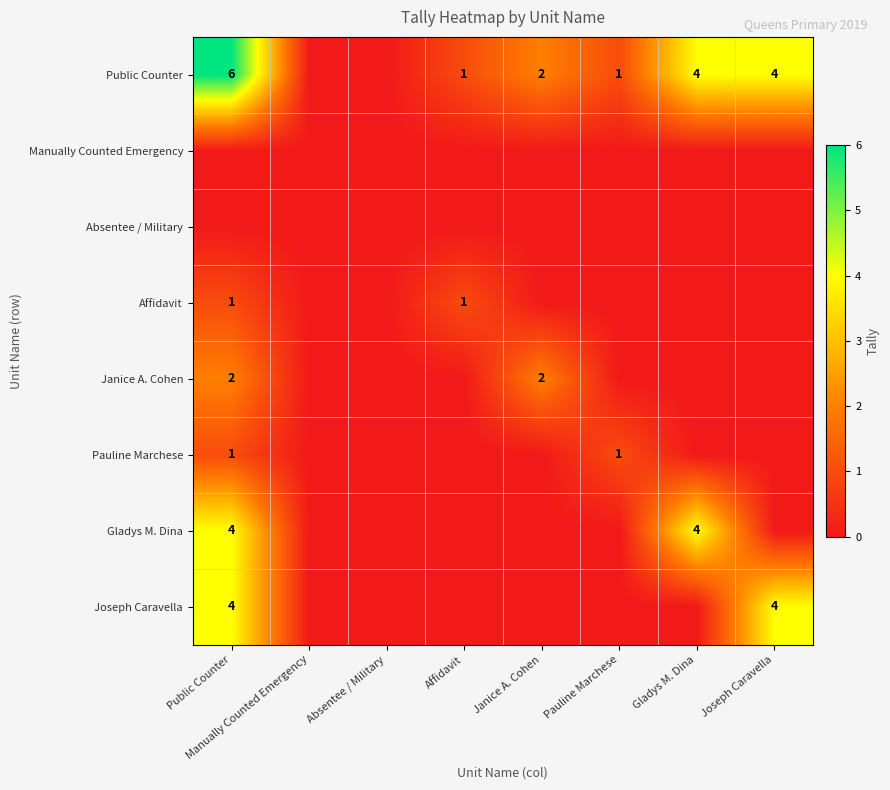

Is it true that Janice A. Cohen equals 2 at Public Counter?

True